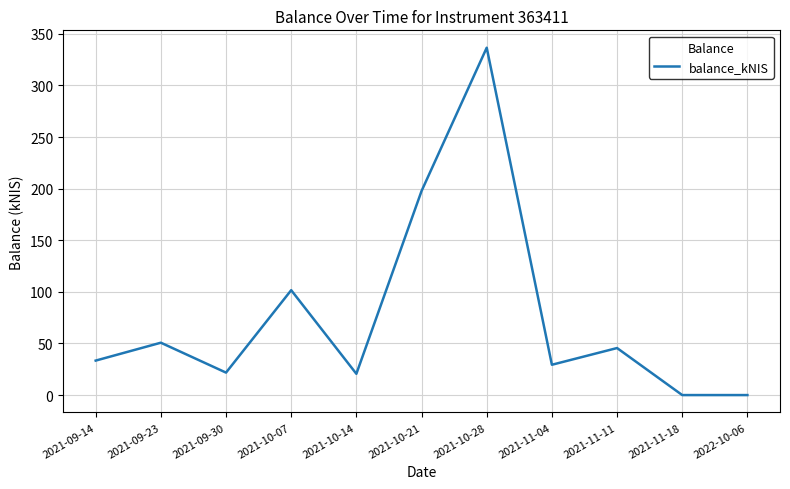

Between 2021-10-28 and 2021-09-30, which is larger?

2021-10-28